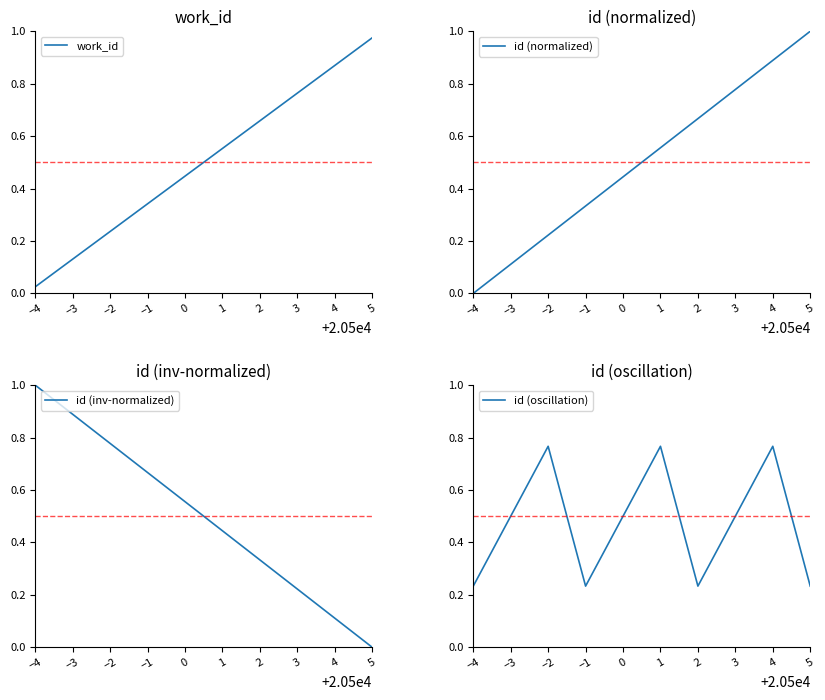

True or false: work_id has more than 1 interior local peaks.

False